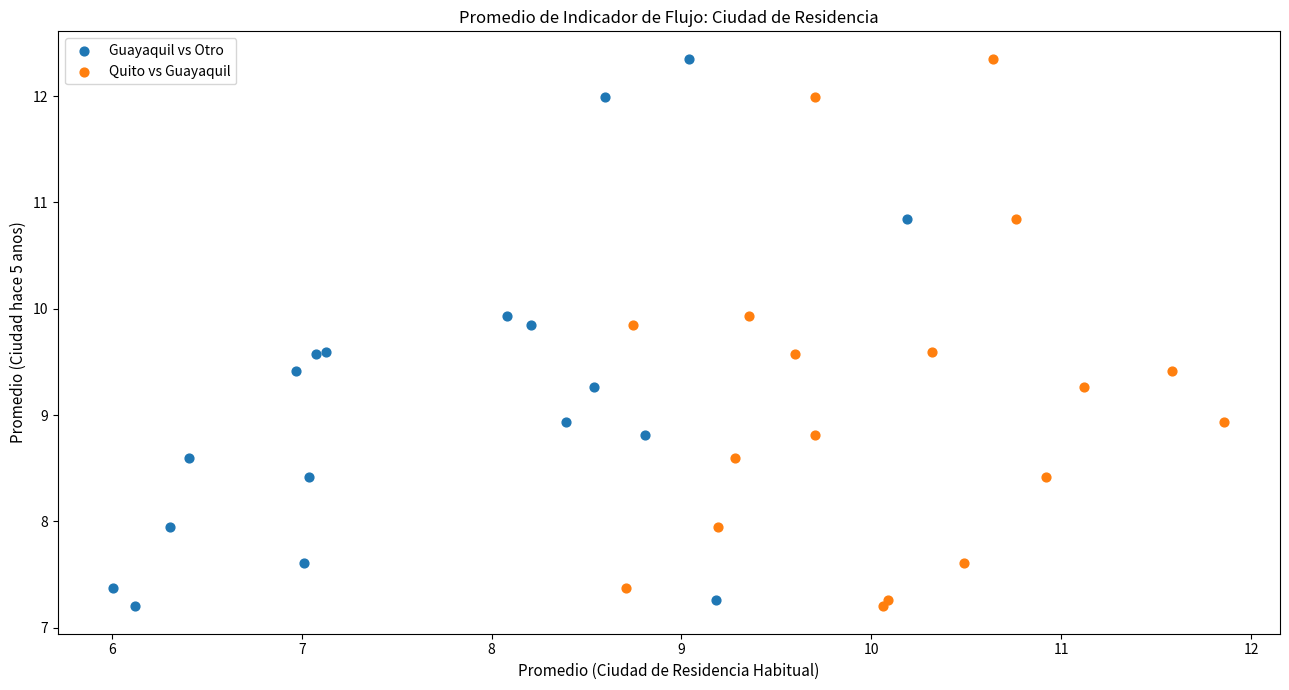

What are all the series names shown in the legend?

Guayaquil vs Otro, Quito vs Guayaquil